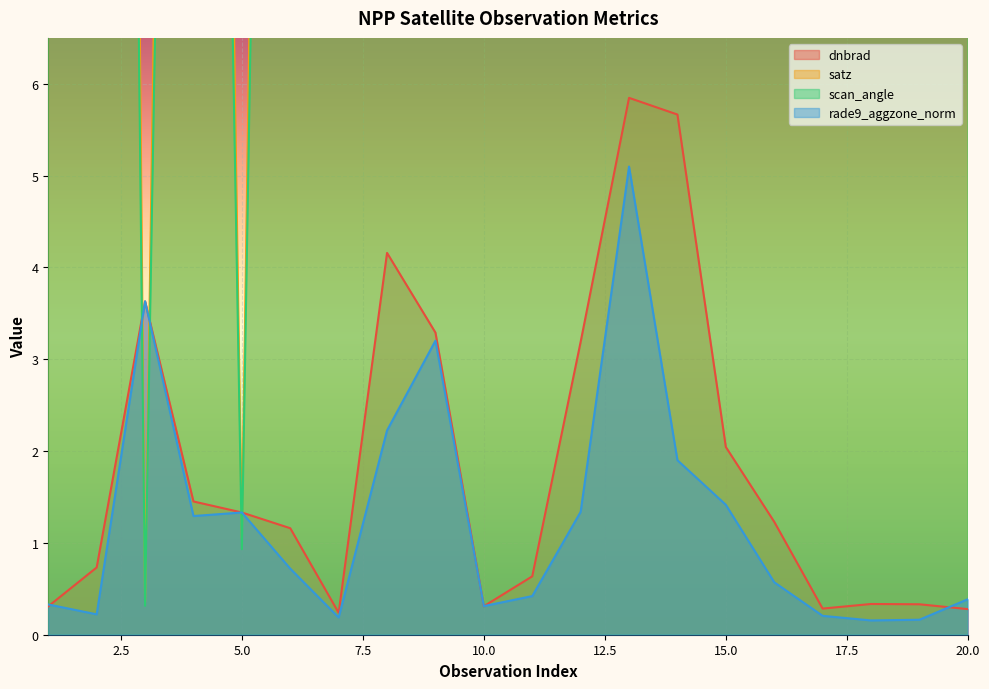

At how many categories does at least one series exceed 45?

9